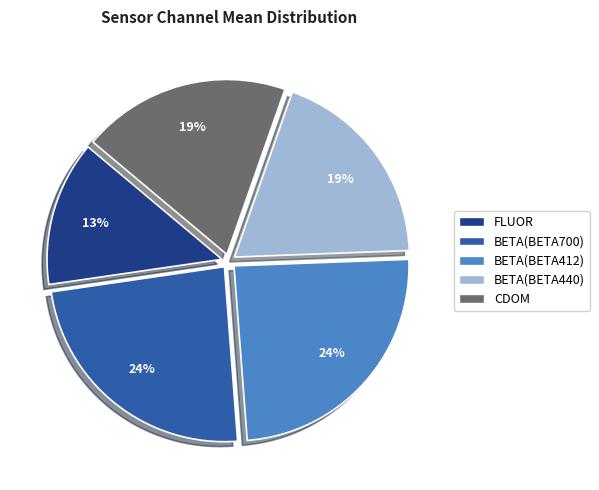

Do BETA(BETA440) and FLUOR together represent more than half of the pie?

No